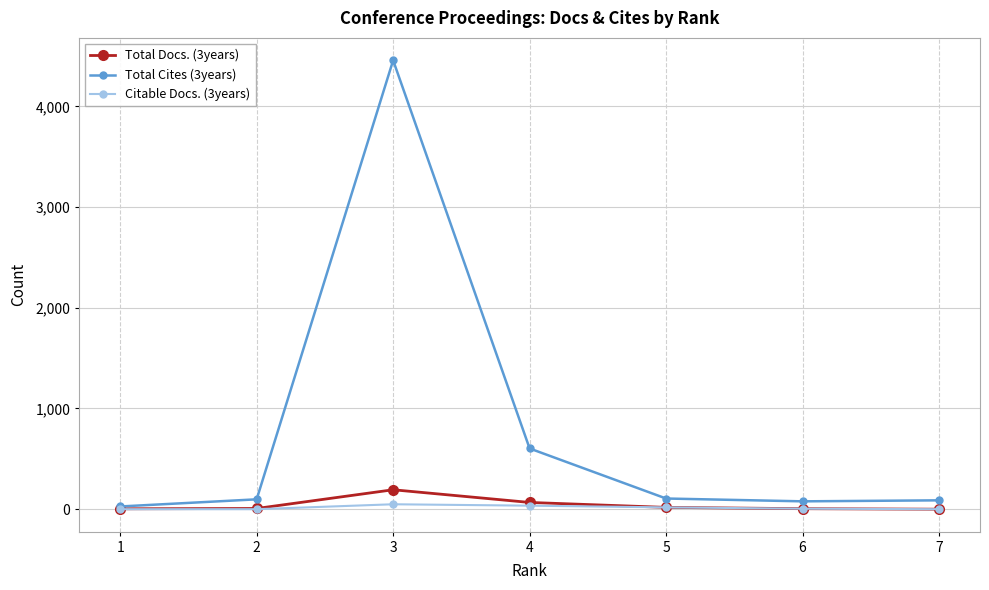

Is the value of Total Cites (3years) at 3 greater than the value of Citable Docs. (3years) at 6?

Yes